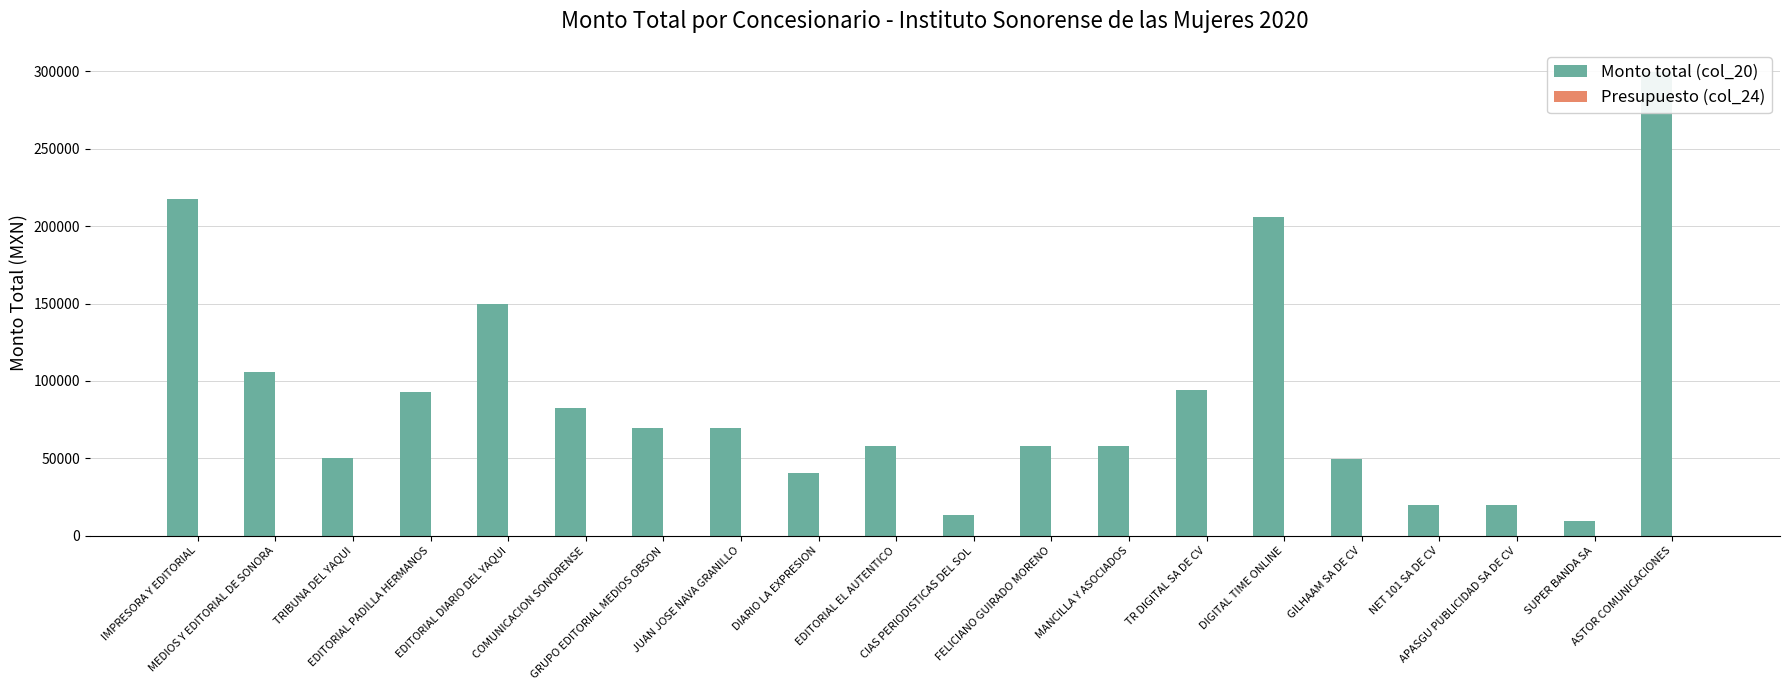

Which category has the highest value across all series?

ASTOR COMUNICACIONES